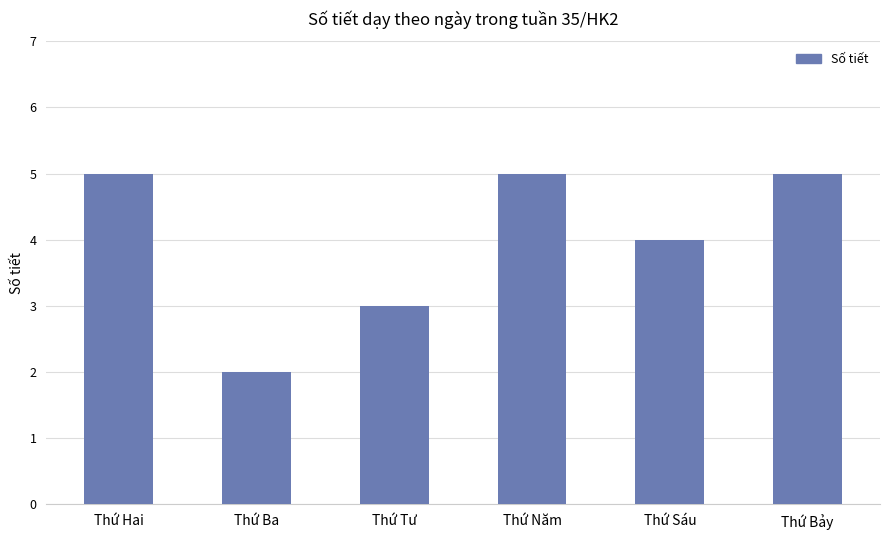

What position from the right is Thứ Tư?

4